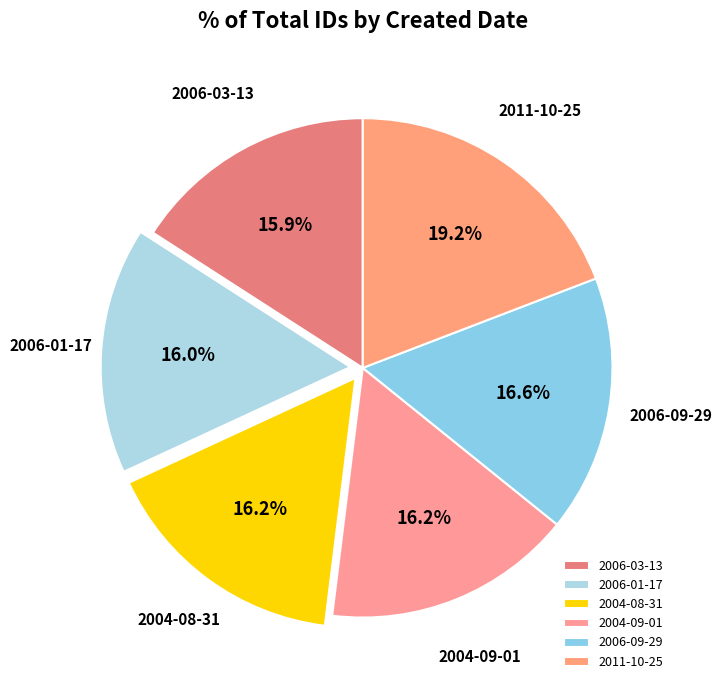

Which category has the biggest portion of the pie?

2011-10-25